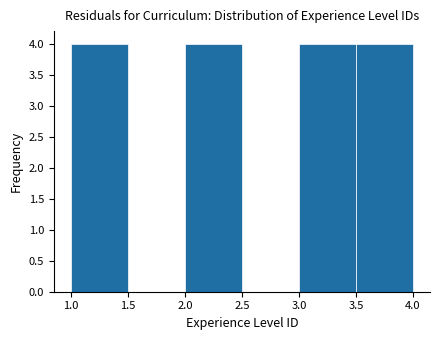

Reading left to right, transcribe this chart: for each bar, give the range it covers on the x-axis and its height. The values are not printed on the chart, so give them approximately, as read against the axis.

1.0 to 1.5: 4
1.5 to 2.0: 0
2.0 to 2.5: 4
2.5 to 3.0: 0
3.0 to 3.5: 4
3.5 to 4.0: 4